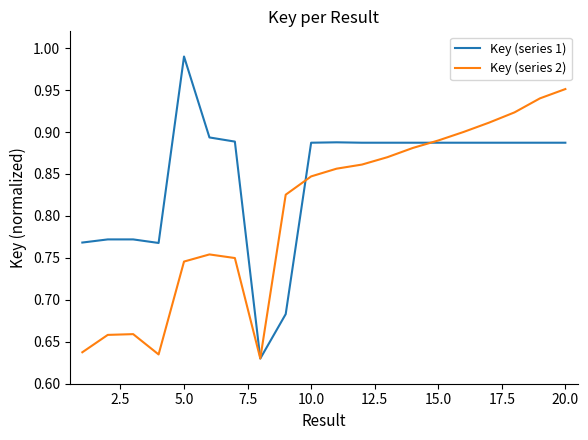

Rank the series by their average value, from lowest to highest.

Key (series 2), Key (series 1)